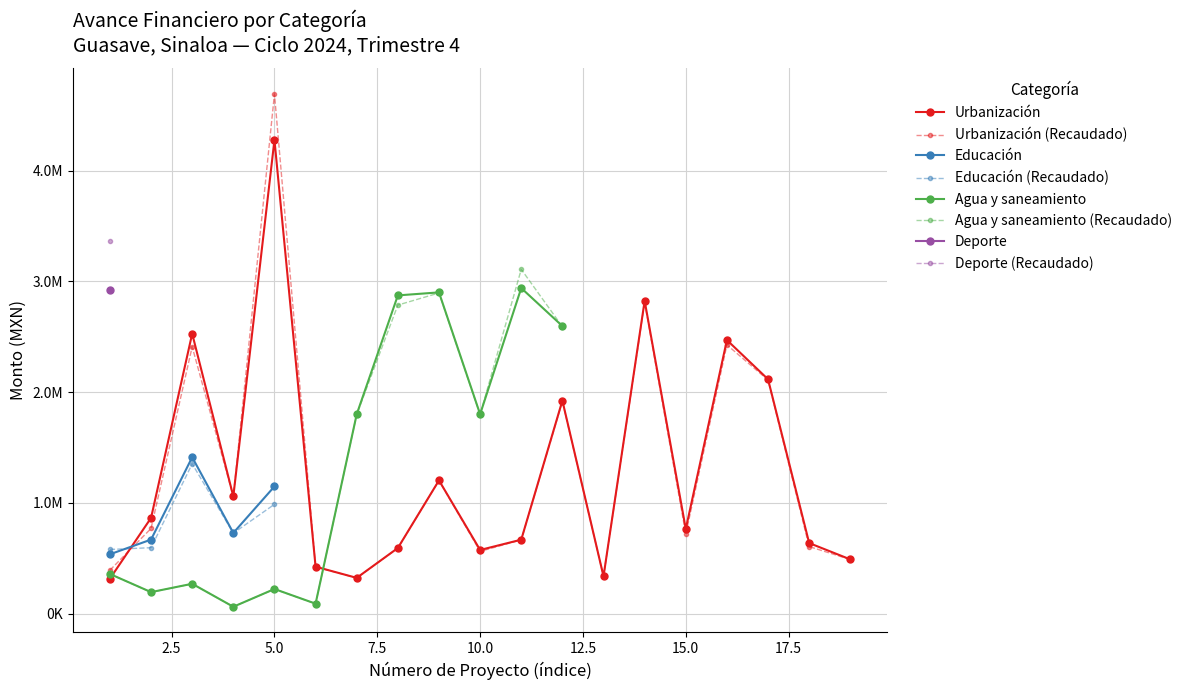

The PAGADO series shows 704003.1 at 5. True or false?

False